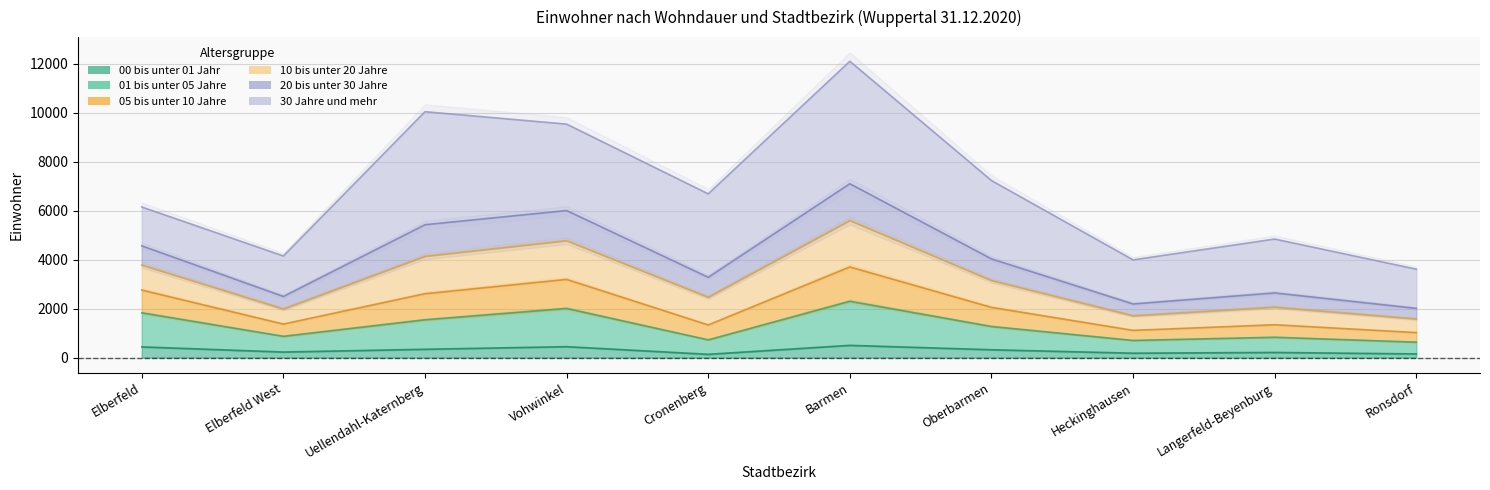

At which category does 01 bis unter 05 Jahre reach its first local peak?

Vohwinkel